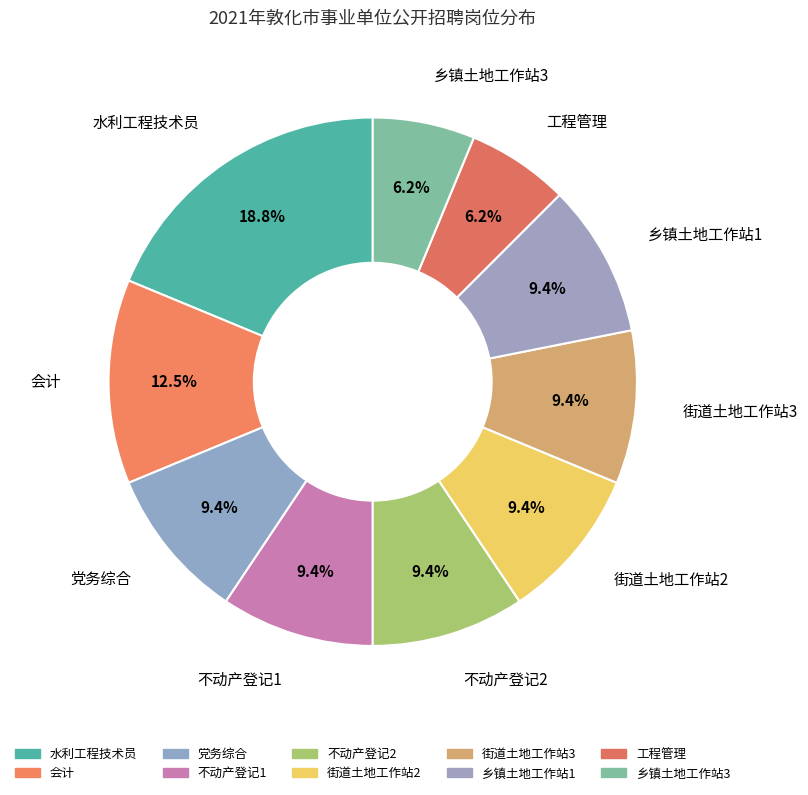

Do 街道土地工作站3 and 水利工程技术员 together represent more than half of the pie?

No